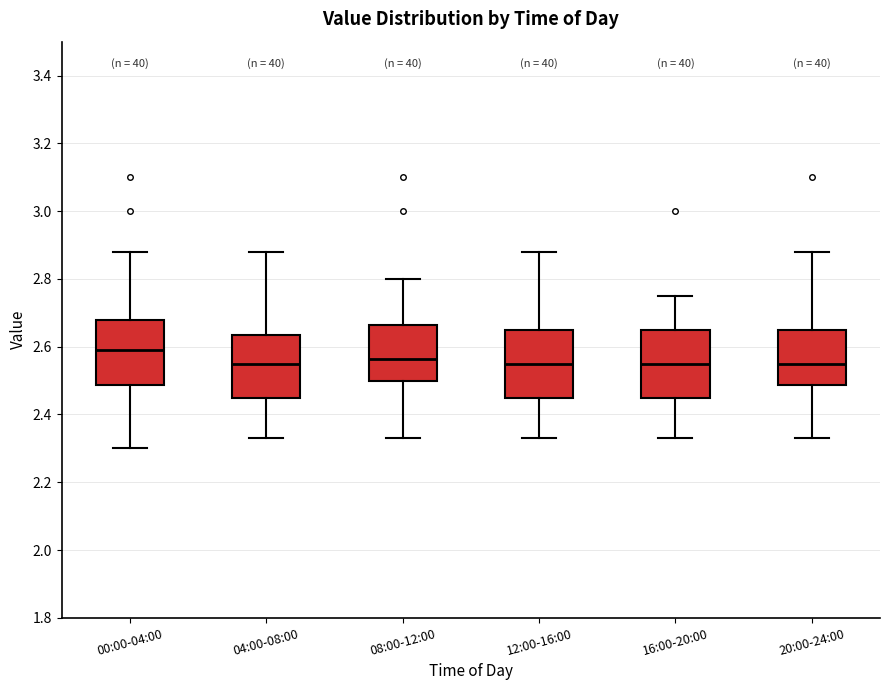

Where is the lower edge of the box for 12:00-16:00 on the y-axis? The values are not printed on the chart, so give them approximately, as read against the axis.

2.46